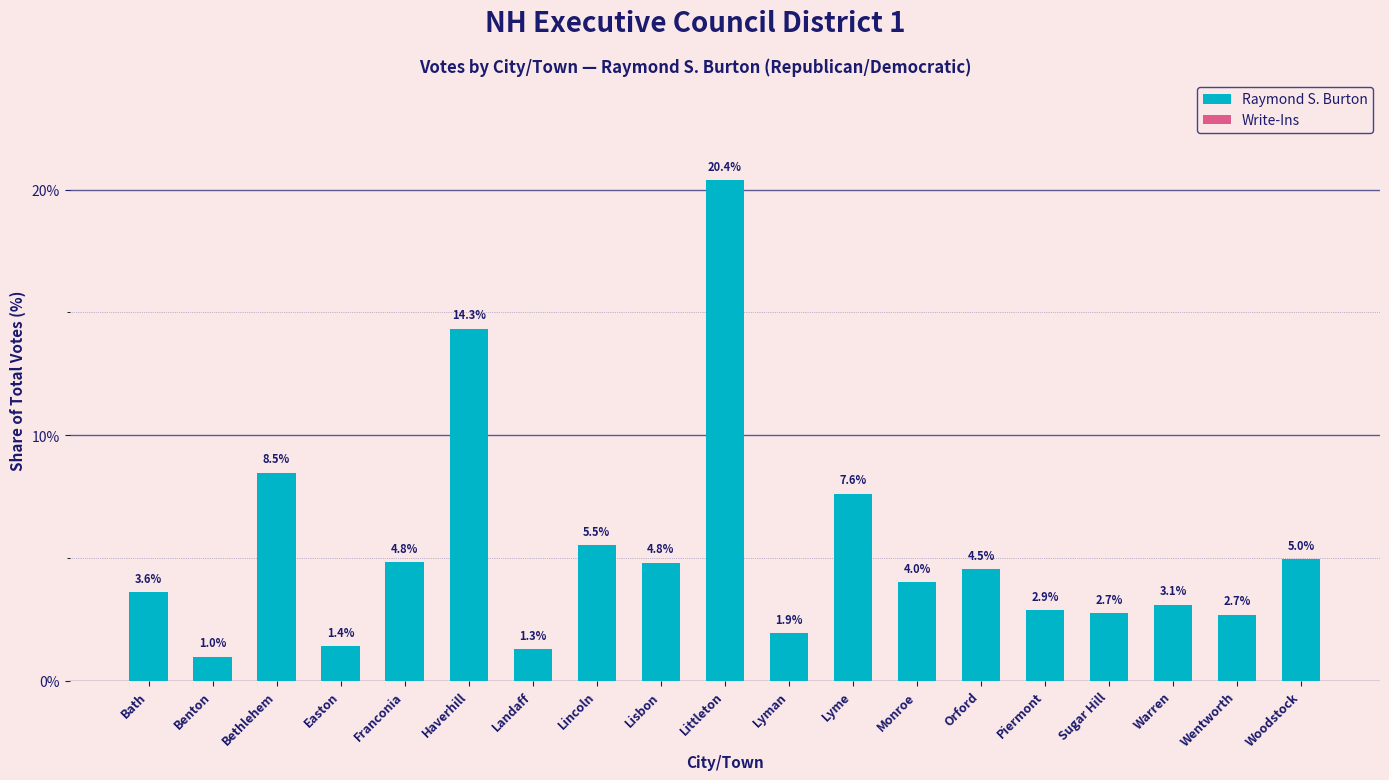

What position from the left is Littleton?

10